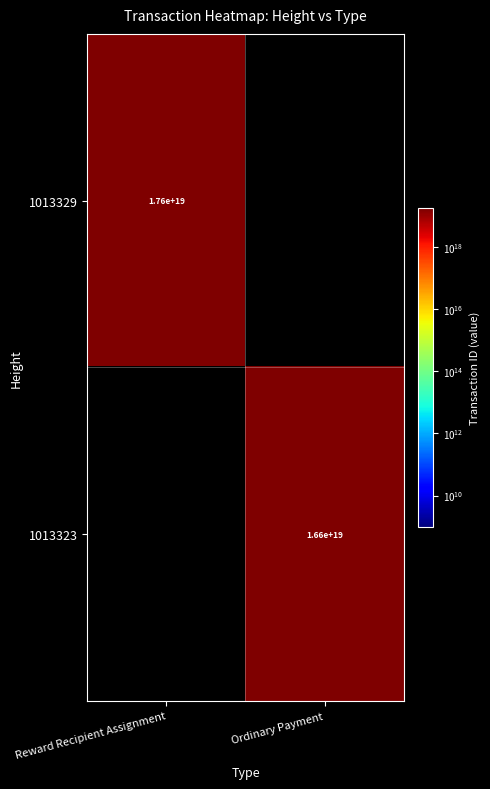

True or false: 1013329 has a value of 6619342340900418560 at Reward Recipient Assignment.

False